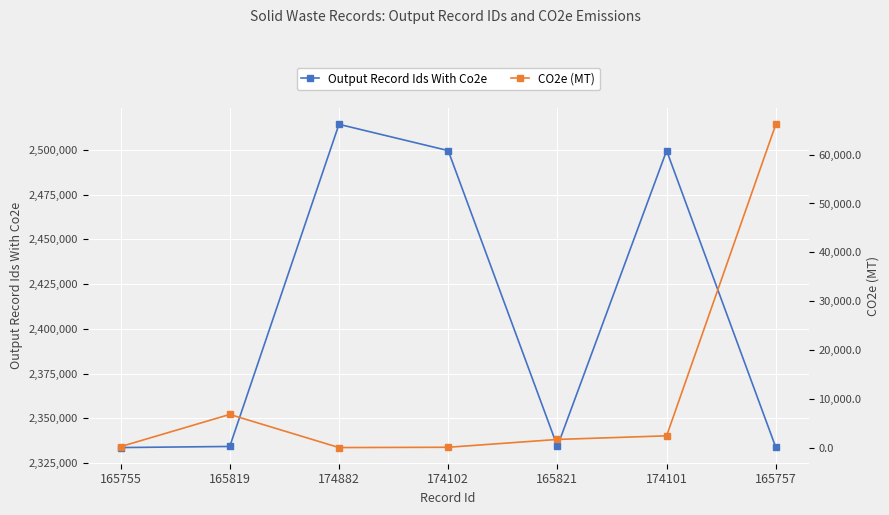

What is the difference between the second highest and minimum values in the CO2e (MT) series?

6784.3